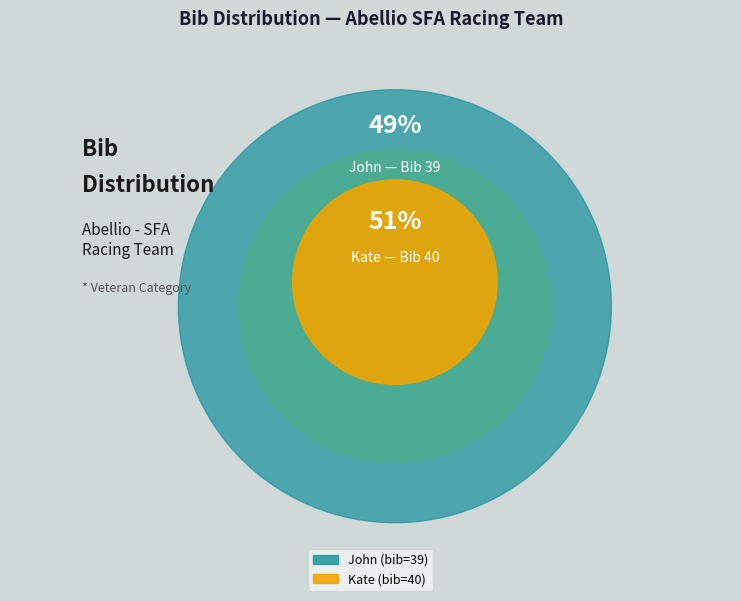

To the nearest percent, what is the average slice percentage?

50%